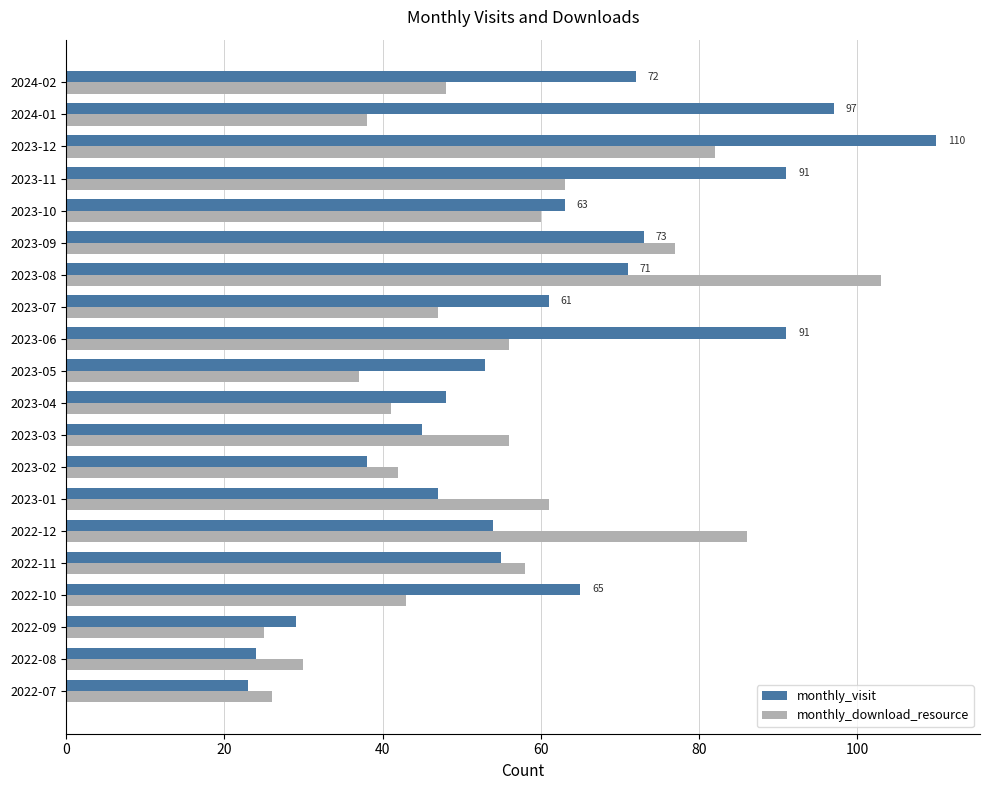

Which series has the largest total across all categories?

monthly_visit